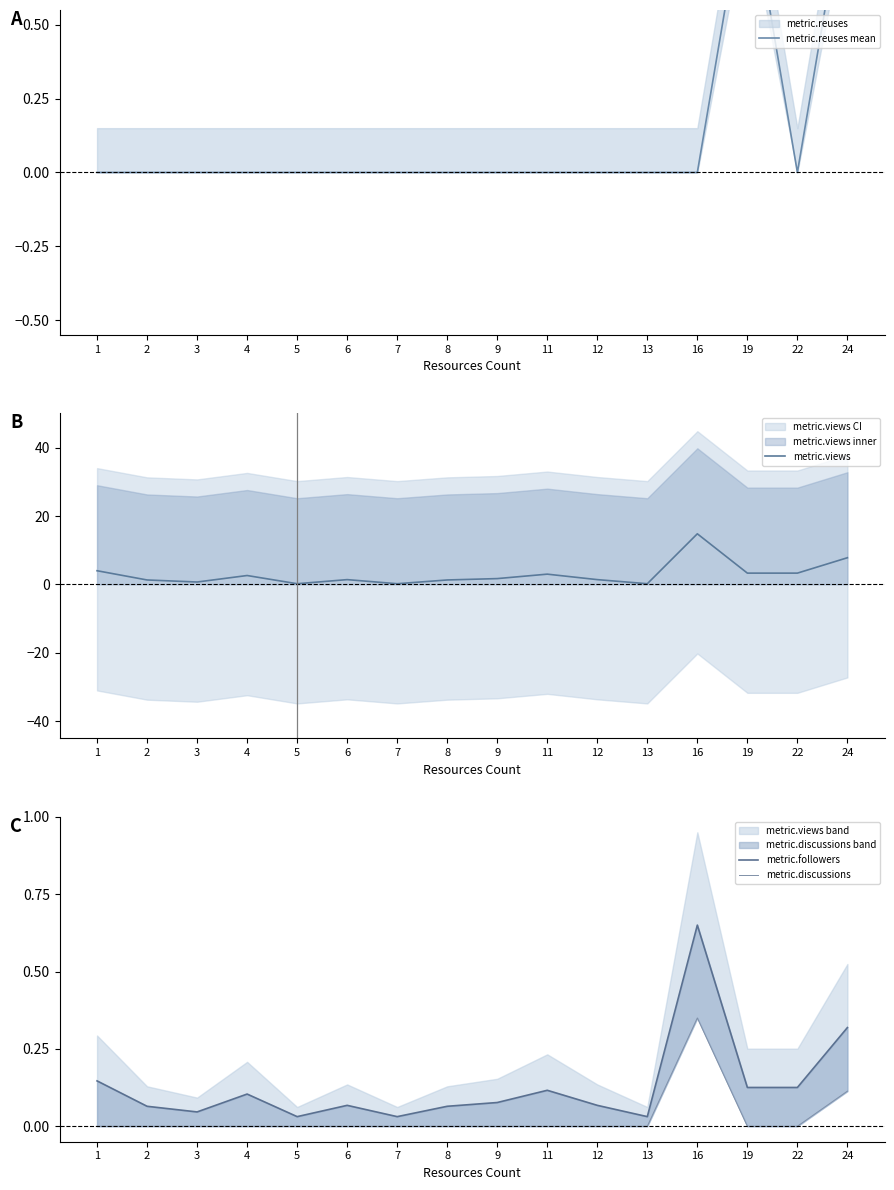

True or false: metric.reuses mean and metric.views cross at least once.

False